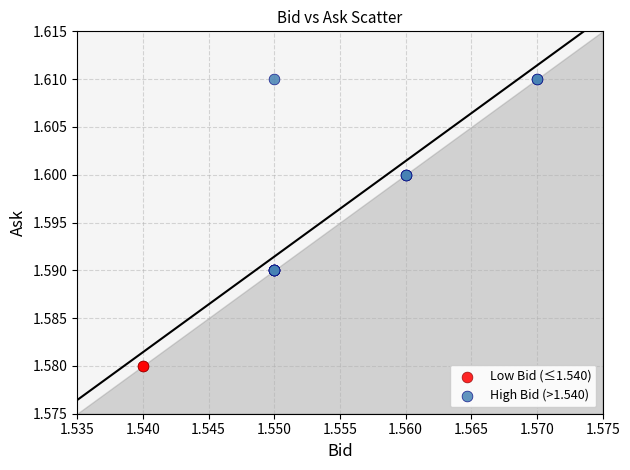

Which series reaches the minimum Y coordinate?

Low Bid (≤1.540)